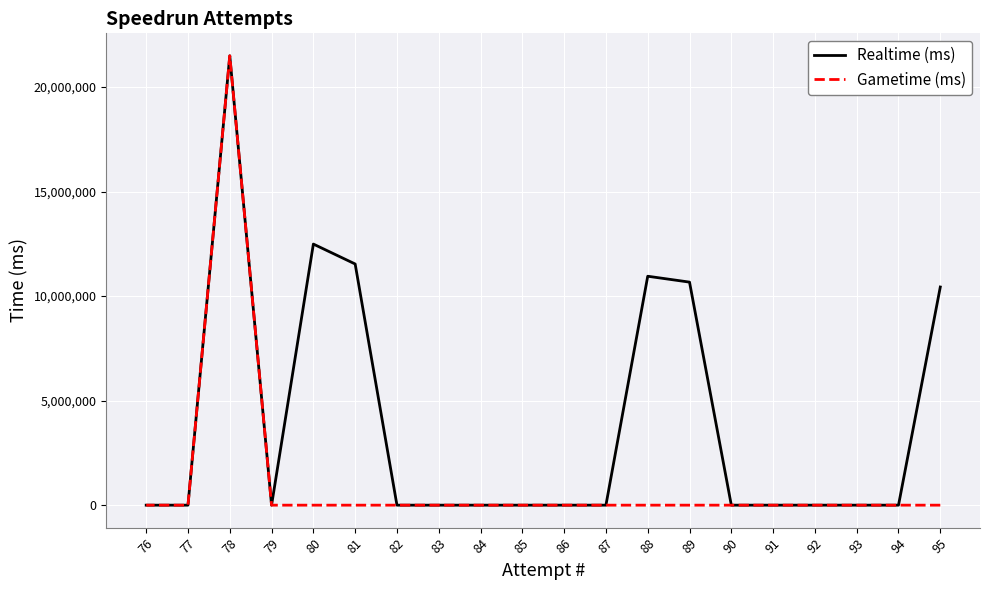

List the labels in order of Realtime (ms) value, smallest first.

94, 93, 92, 91, 90, 87, 86, 85, 84, 83, 82, 79, 77, 76, 95, 89, 88, 81, 80, 78